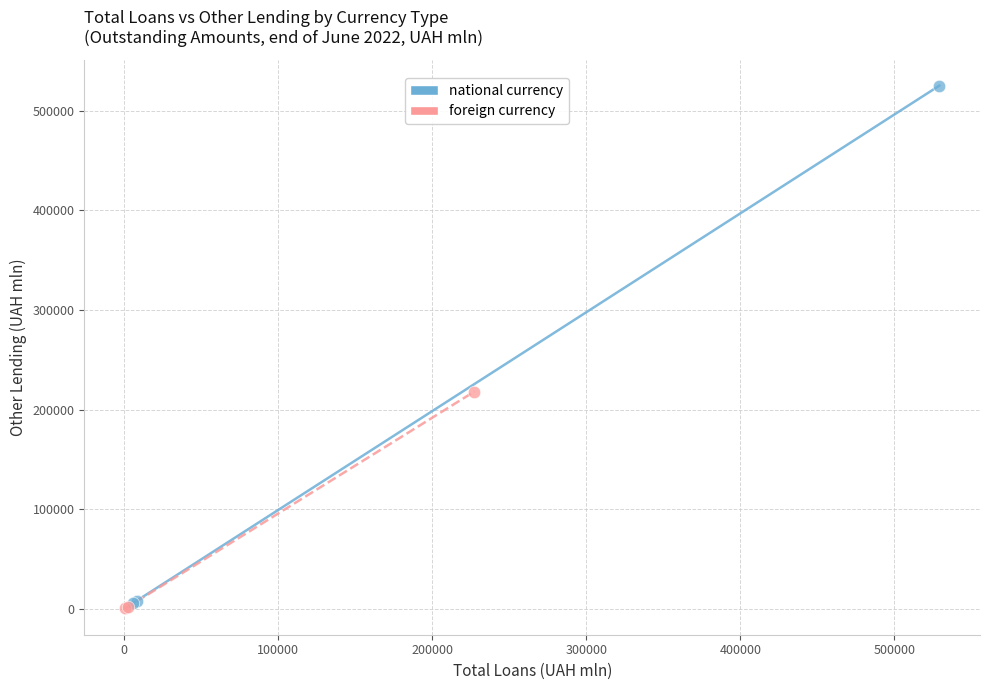

What are all the series names shown in the legend?

national currency, foreign currency